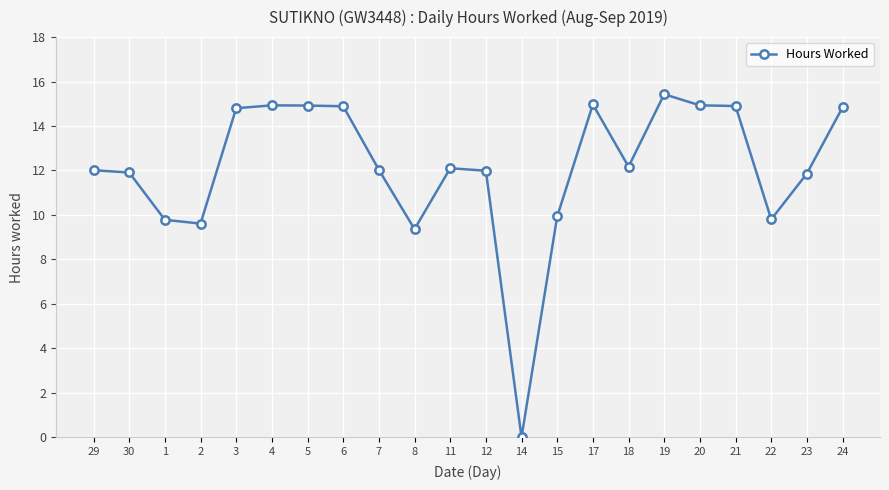

What is the ratio of the value at 3 to the value at 29?

1.2